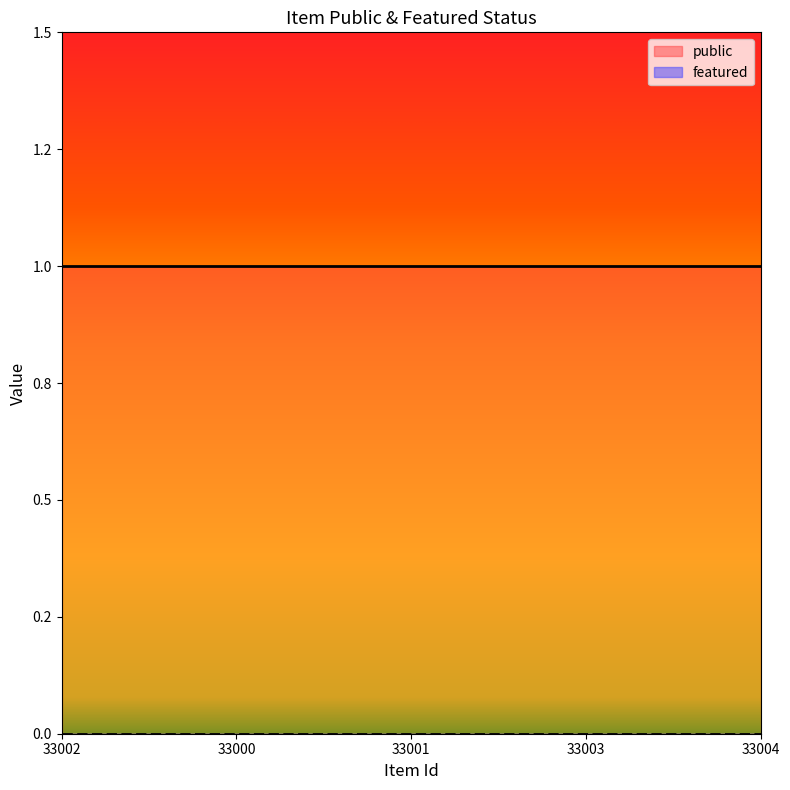

What is the label of the 3rd point from the left?

33001